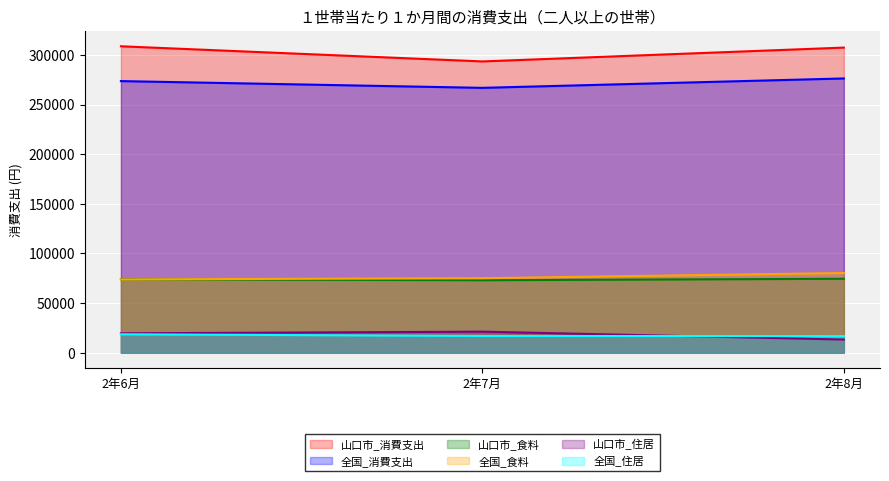

What is the value of the 山口市_住居 point at the 1st from the left?

19517